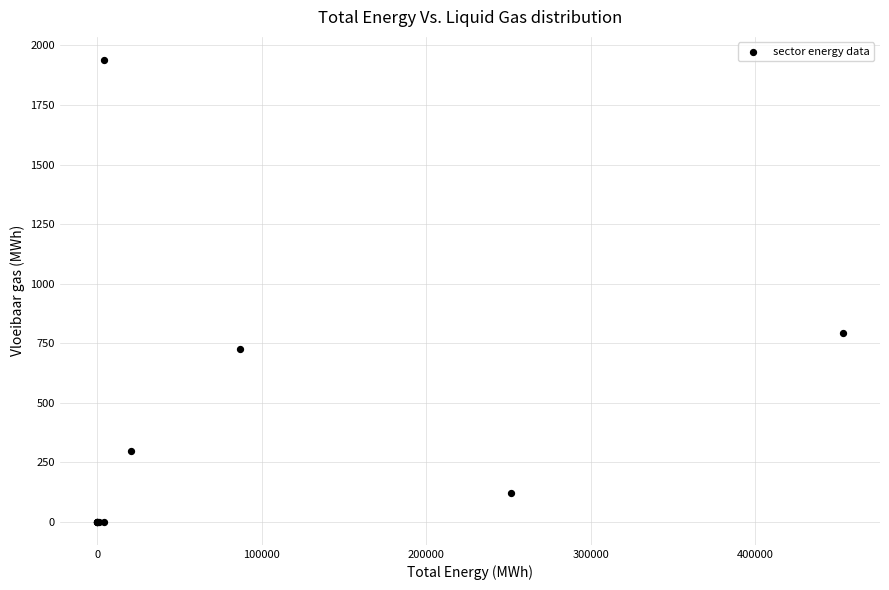

What Y value in the scatter plot is closest to 969?

793.7